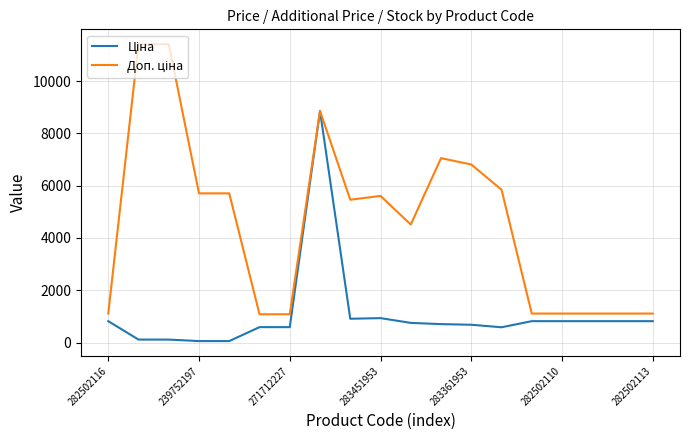

What is the greatest value displayed?

11410.0